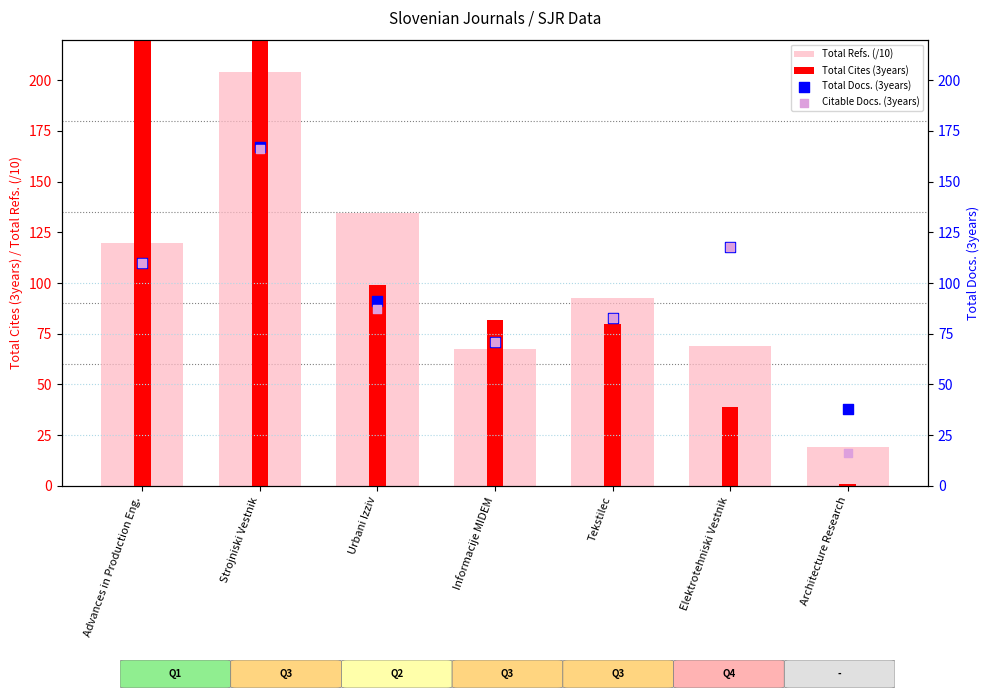

Which series has the largest Y range (max minus min)?

Total Cites (3years)